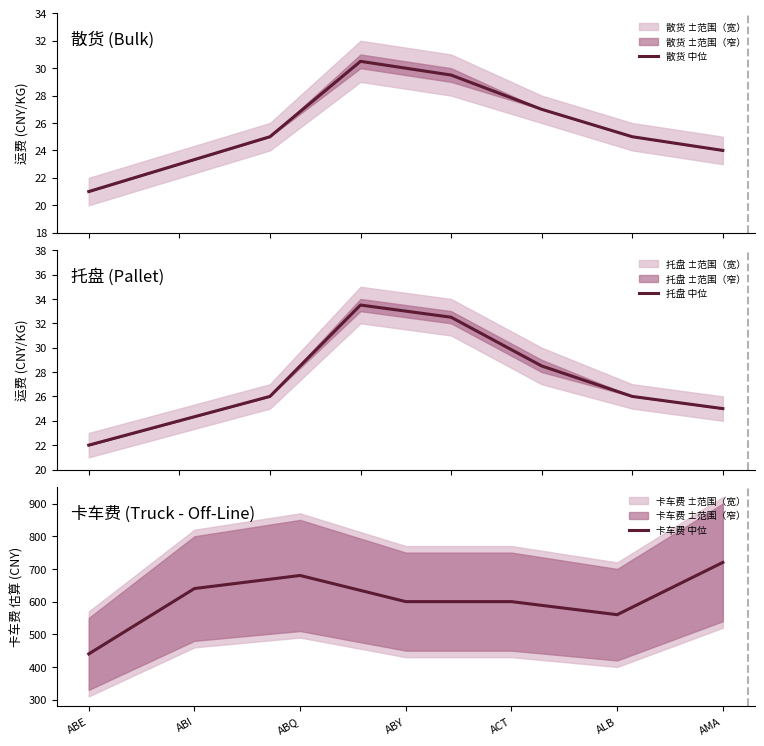

The 卡车费 中位 series shows 560 at ALB. True or false?

True